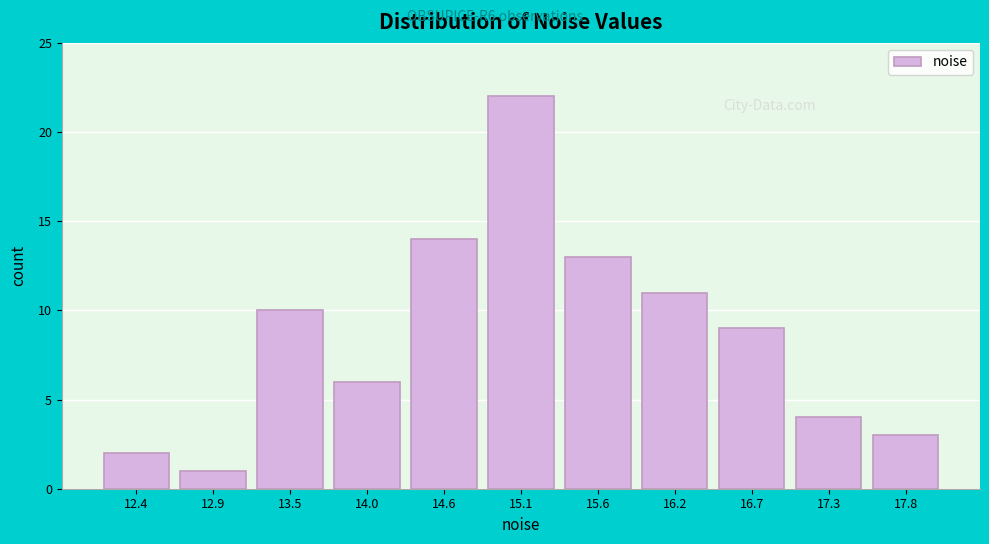

Reading left to right, extract all data points from this chart.

12.4=2	12.9=1	13.5=10	14.0=6	14.6=14	15.1=22	15.6=13	16.2=11	16.7=9	17.3=4	17.8=3